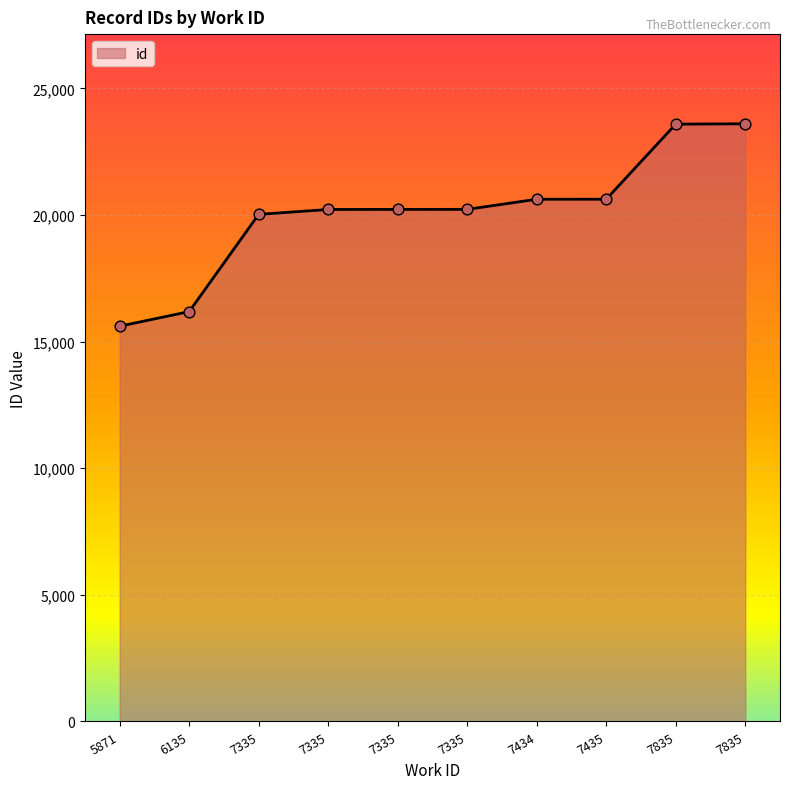

Does the chart have visible grid lines?

Yes